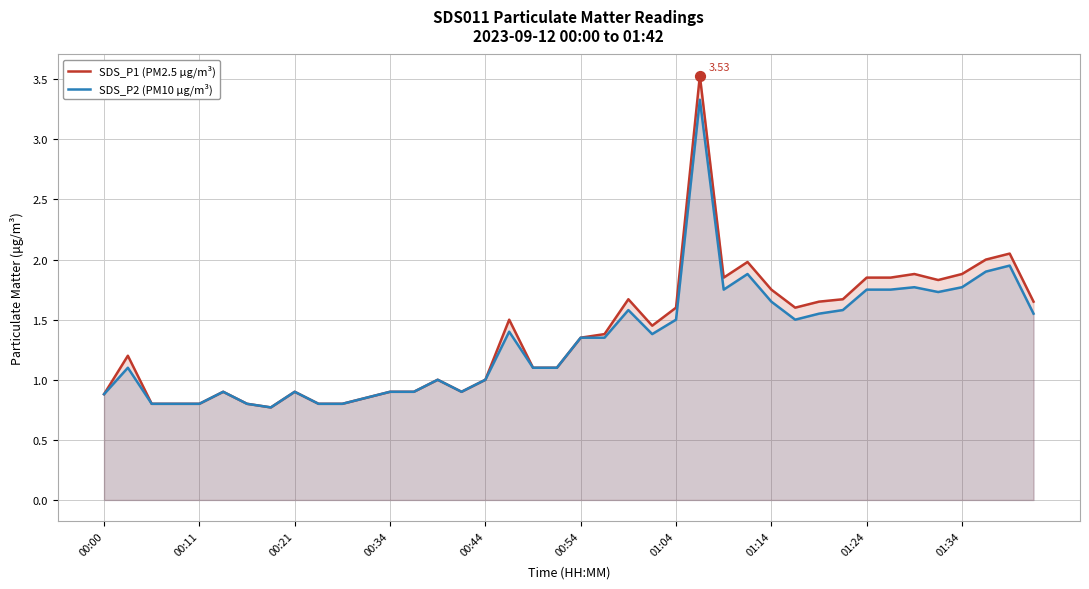

Which series contains the lowest Y value?

SDS_P1 (PM2.5 µg/m³)